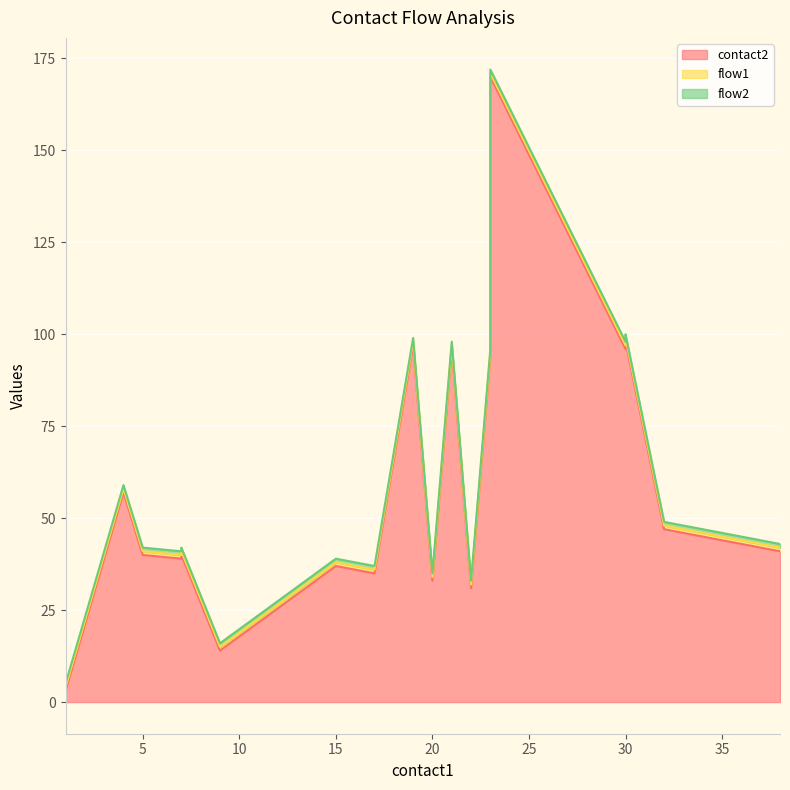

True or false: flow2 has more than 0 points higher than both neighbors.

False